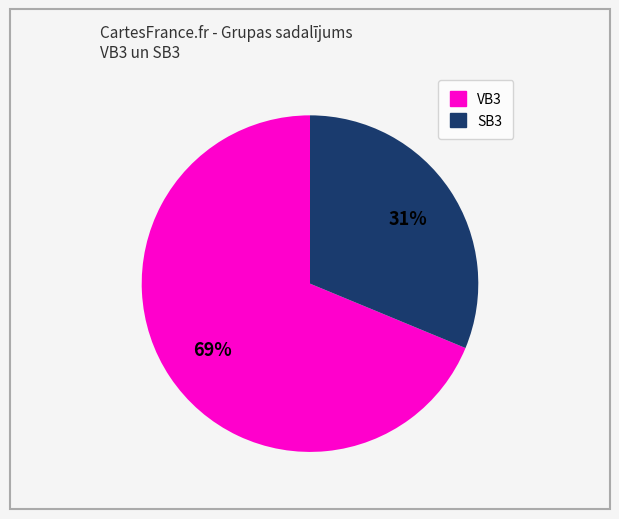

Which category has the smallest portion of the pie?

SB3